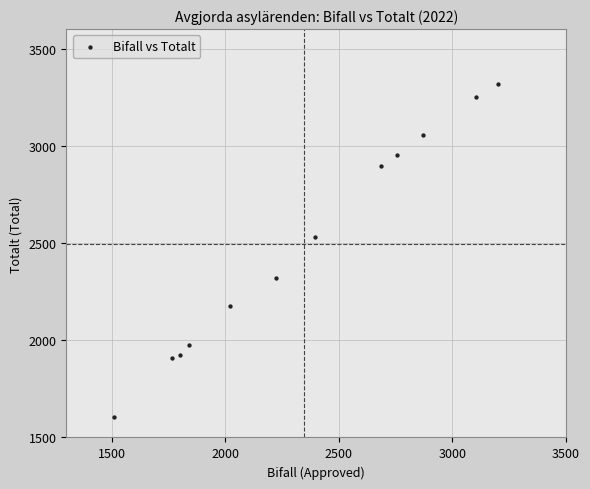

What Y value in the scatter plot is closest to 2461?

2530